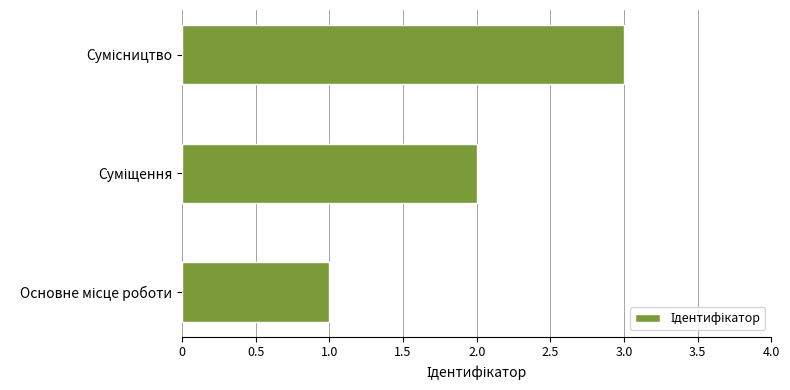

What is the greatest value displayed?

3